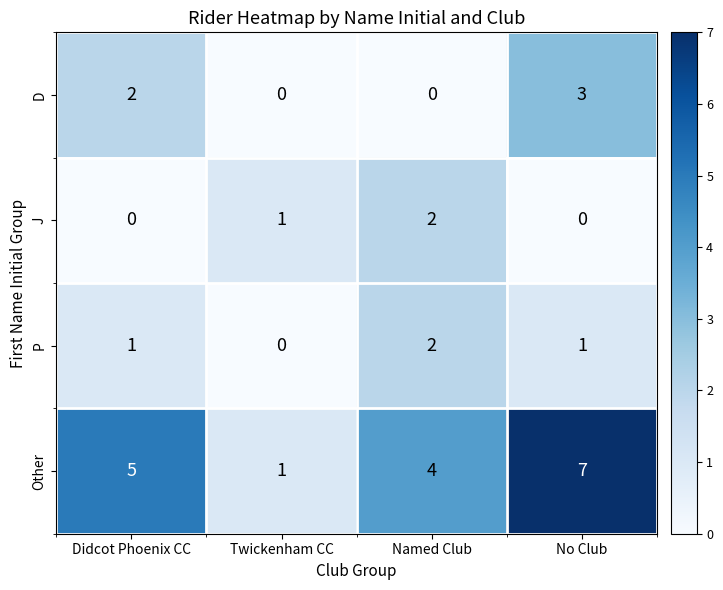

Count the number of data series in this chart.

4